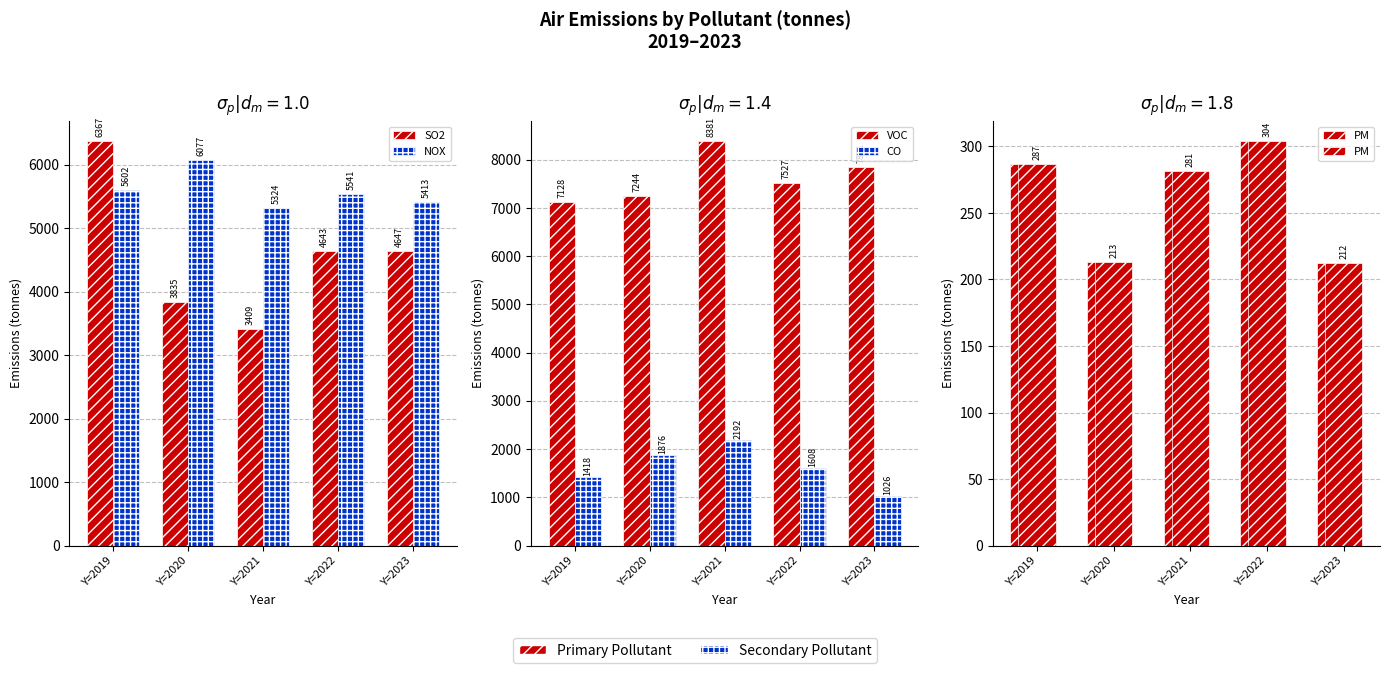

How many data points does each series have?

5